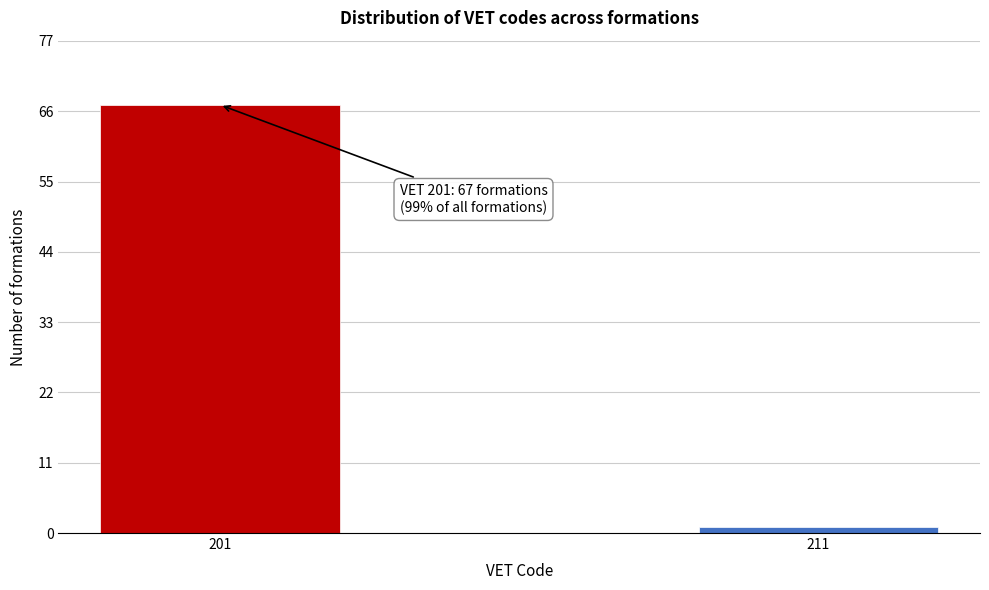

Reading left to right, list all the values displayed in this chart.

67	1